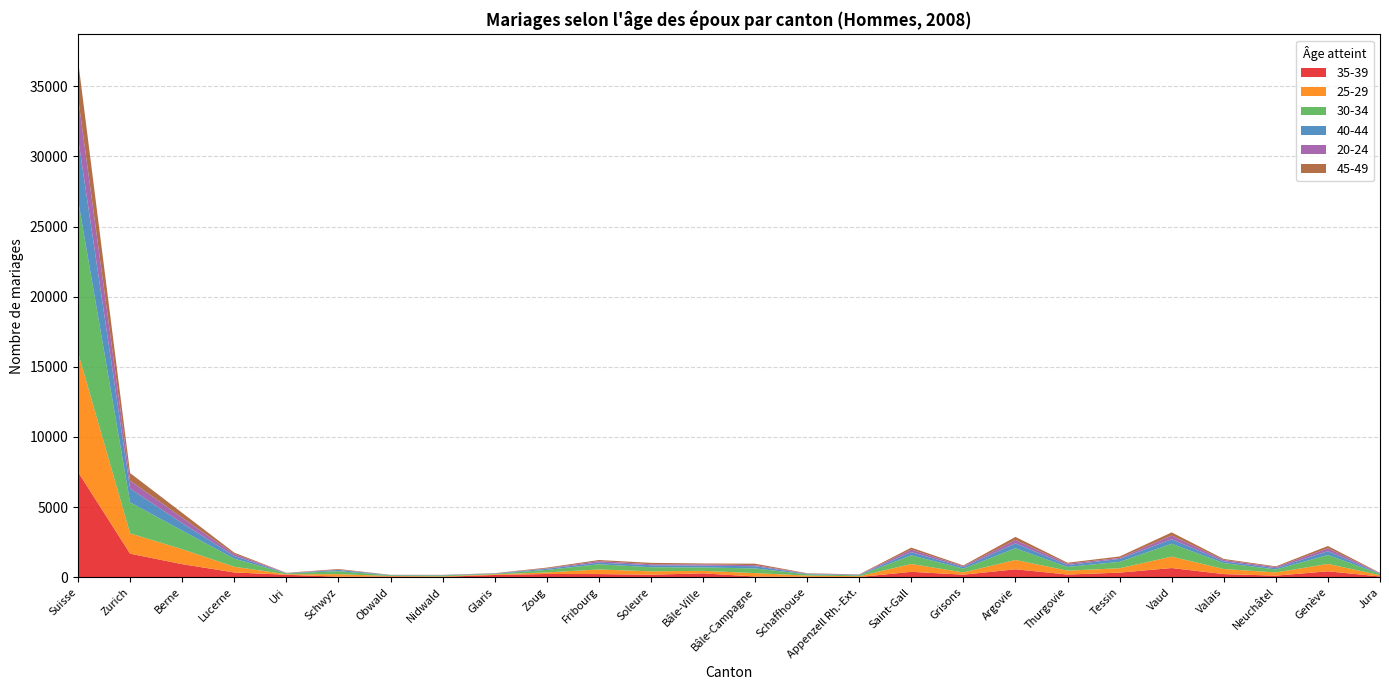

Reading left to right, list all the values displayed in this chart.

35-39: Suisse=7502	Zurich=1676	Berne=928	Lucerne=338	Uri=172	Schwyz=37	Obwald=48	Nidwald=24	Glaris=158	Zoug=229	Fribourg=222	Soleure=176	Bâle-Ville=274	Bâle-Campagne=47	Schaffhouse=29	Appenzell Rh.-Ext.=11	Saint-Gall=382	Grisons=179	Argovie=563	Thurgovie=189	Tessin=325	Vaud=651	Valais=221	Neuchâtel=110	Genève=419	Jura=50
25-29: Suisse=8521	Zurich=1447	Berne=1068	Lucerne=405	Uri=40	Schwyz=177	Obwald=36	Nidwald=37	Glaris=46	Zoug=111	Fribourg=329	Soleure=242	Bâle-Ville=177	Bâle-Campagne=244	Schaffhouse=85	Appenzell Rh.-Ext.=58	Saint-Gall=559	Grisons=160	Argovie=665	Thurgovie=278	Tessin=312	Vaud=815	Valais=362	Neuchâtel=229	Genève=526	Jura=96
30-34: Suisse=10878	Zurich=2213	Berne=1326	Lucerne=578	Uri=58	Schwyz=216	Obwald=52	Nidwald=65	Glaris=38	Zoug=178	Fribourg=370	Soleure=293	Bâle-Ville=243	Bâle-Campagne=334	Schaffhouse=93	Appenzell Rh.-Ext.=60	Saint-Gall=621	Grisons=272	Argovie=836	Thurgovie=266	Tessin=457	Vaud=918	Valais=425	Neuchâtel=211	Genève=638	Jura=94
40-44: Suisse=4416	Zurich=979	Berne=529	Lucerne=192	Uri=16	Schwyz=83	Obwald=18	Nidwald=20	Glaris=23	Zoug=81	Fribourg=120	Soleure=141	Bâle-Ville=131	Bâle-Campagne=157	Schaffhouse=29	Appenzell Rh.-Ext.=34	Saint-Gall=225	Grisons=107	Argovie=352	Thurgovie=133	Tessin=209	Vaud=324	Valais=124	Neuchâtel=91	Genève=273	Jura=19
20-24: Suisse=2902	Zurich=570	Berne=391	Lucerne=140	Uri=13	Schwyz=23	Obwald=9	Nidwald=9	Glaris=13	Zoug=29	Fribourg=106	Soleure=73	Bâle-Ville=87	Bâle-Campagne=80	Schaffhouse=23	Appenzell Rh.-Ext.=18	Saint-Gall=182	Grisons=60	Argovie=237	Thurgovie=91	Tessin=70	Vaud=263	Valais=99	Neuchâtel=78	Genève=204	Jura=31
45-49: Suisse=2637	Zurich=539	Berne=345	Lucerne=97	Uri=11	Schwyz=49	Obwald=6	Nidwald=12	Glaris=10	Zoug=53	Fribourg=77	Soleure=97	Bâle-Ville=67	Bâle-Campagne=101	Schaffhouse=24	Appenzell Rh.-Ext.=18	Saint-Gall=140	Grisons=60	Argovie=220	Thurgovie=75	Tessin=105	Vaud=222	Valais=70	Neuchâtel=53	Genève=164	Jura=17